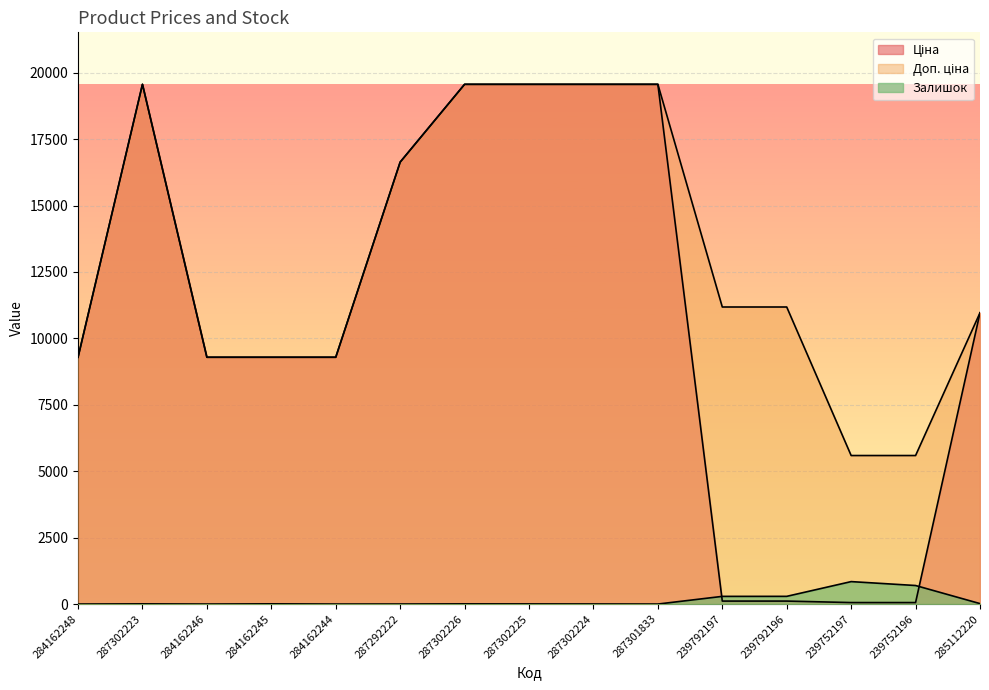

How many lines are shown in the chart?

3